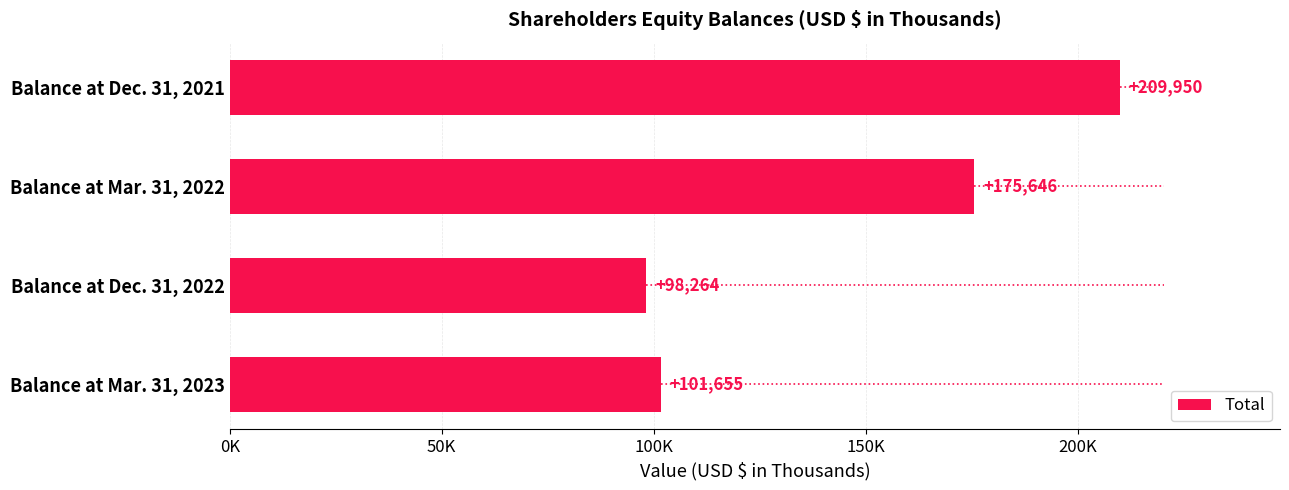

The value at Balance at Mar. 31, 2023 is 156345. True or false?

False